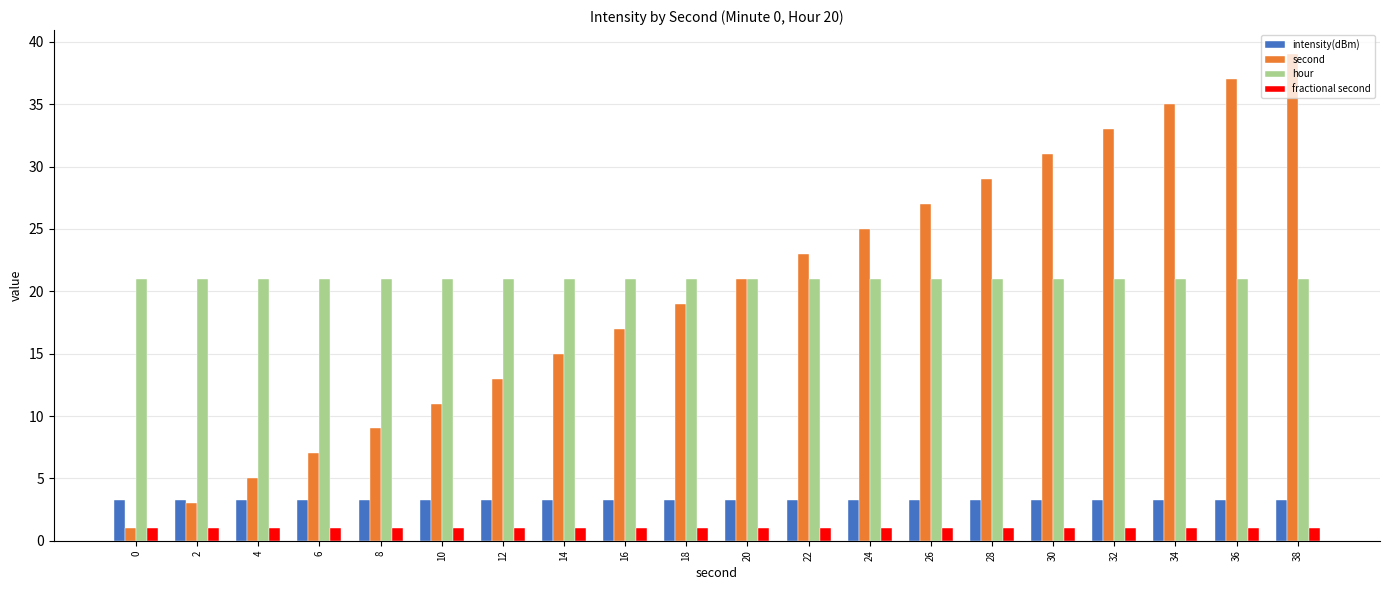

How many bars are there in each group?

4